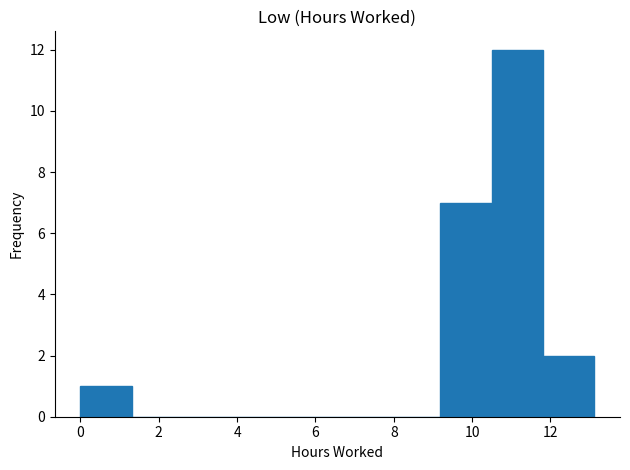

Which range on the x-axis has the tallest bar?

10.4 to 11.8